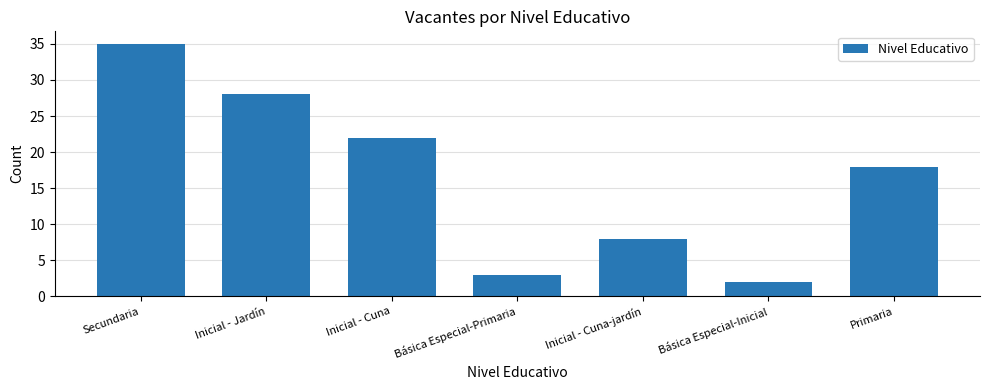

What is the maximum value shown in the chart?

35